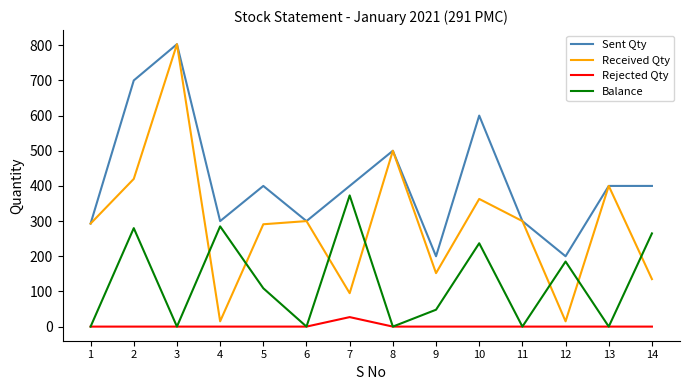

How many lines are shown in the chart?

4